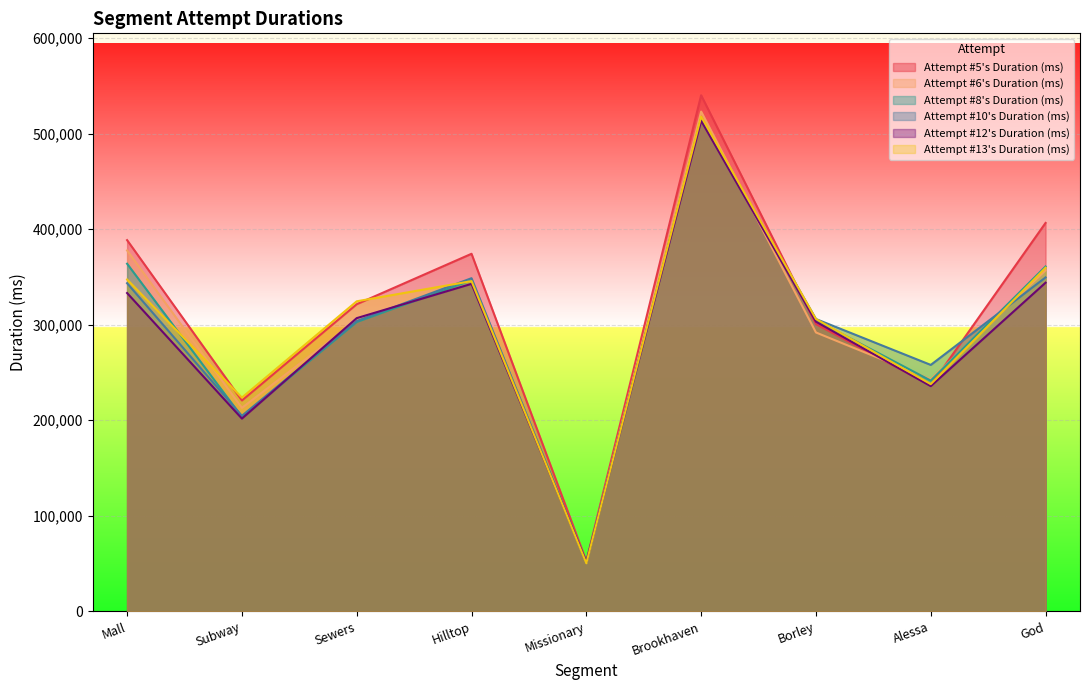

How many data points in Attempt #8's Duration (ms) are above 304520?

4